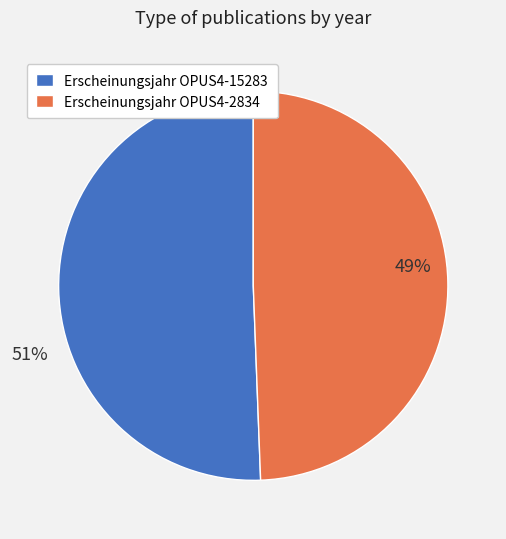

Rank the categories by value from lowest to highest.

Erscheinungsjahr OPUS4-2834, Erscheinungsjahr OPUS4-15283